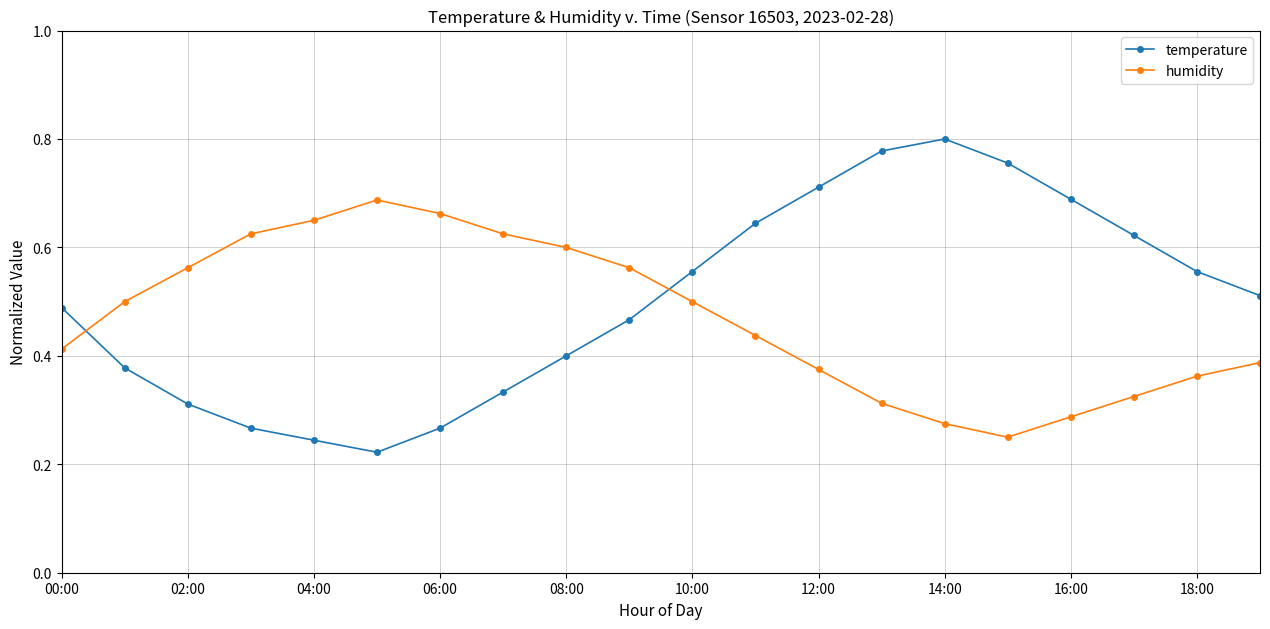

What is the sum of all humidity values?

9.4